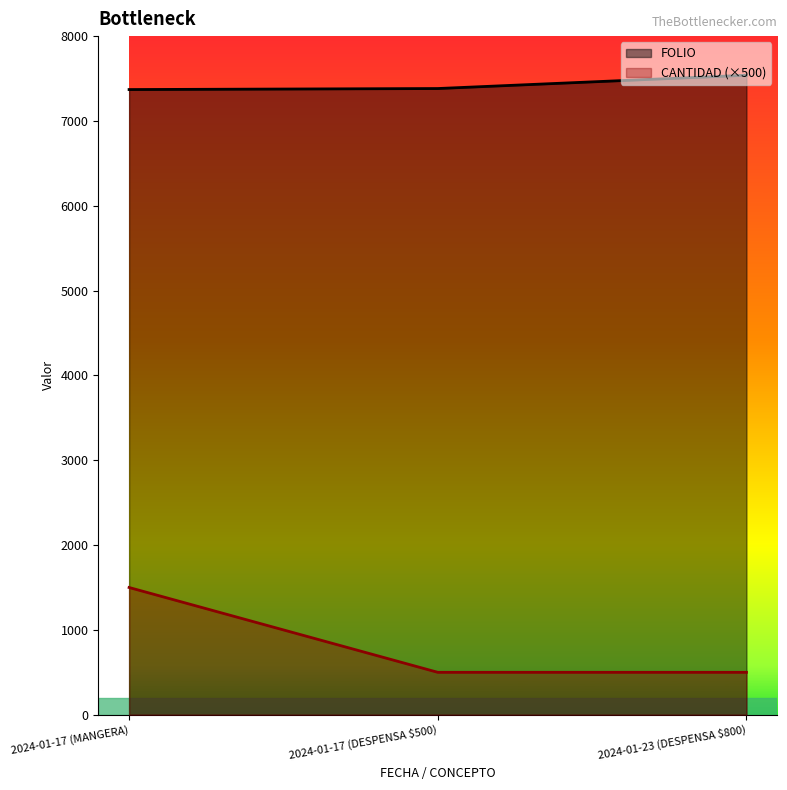

What is the value of the CANTIDAD point at the 3rd from the left?

500